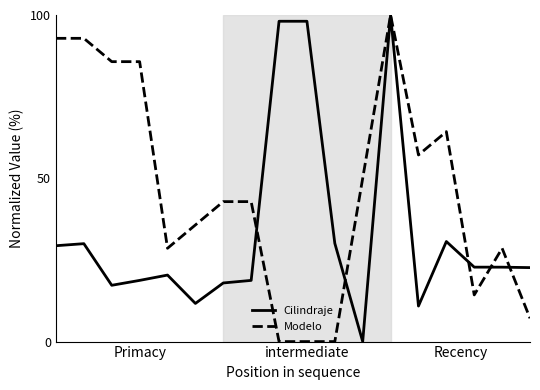

What is the highest value of the Cilindraje series?

100.0